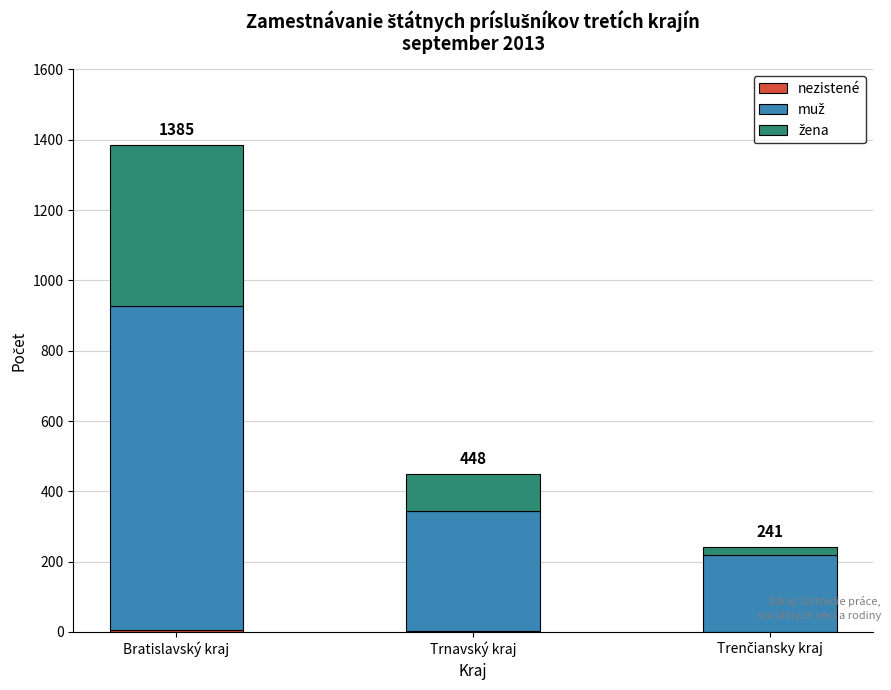

At which category is the sum across all series the highest?

Bratislavský kraj